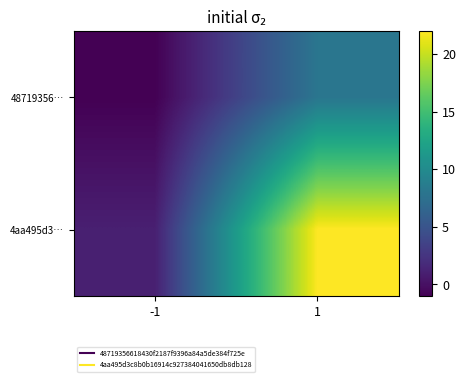

Which has a higher value, -1 or 1?

1